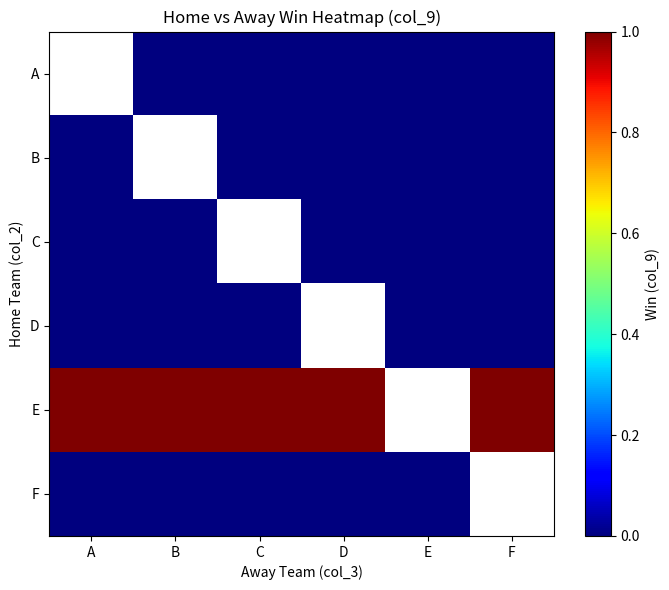

Between C and B, which is larger?

C